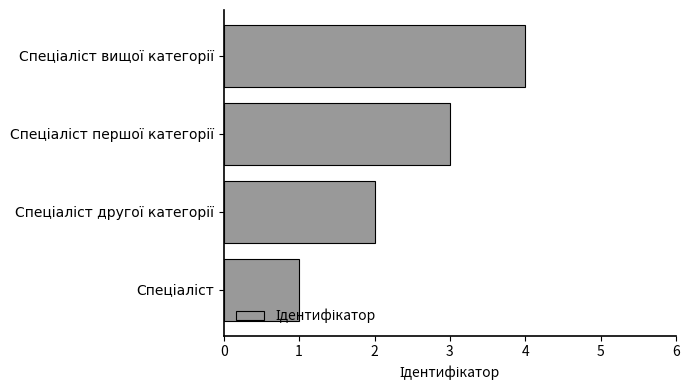

What is the greatest value displayed?

4